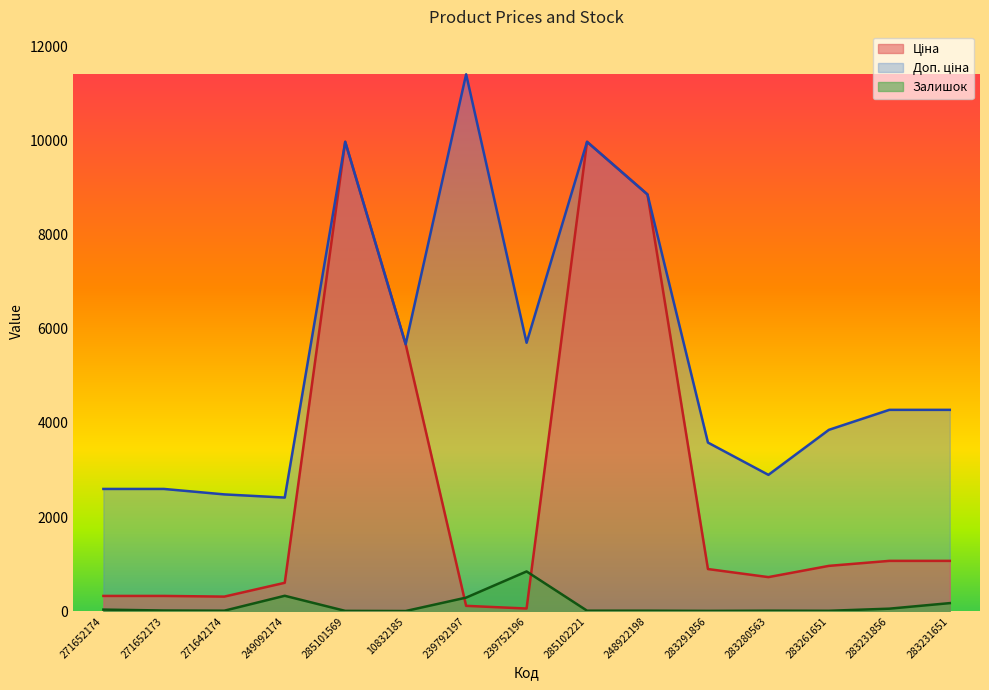

Reading left to right, extract all data points from this chart.

Ціна: 271652174=324.8	271652173=324.8	271642174=310.3	249092174=603.7	285101569=9975.0	10832185=5673.8	239792197=114.1	239752196=57.0	285102221=9975.0	248922198=8856.7	283291856=895.9	283280563=724.5	283261651=963.5	283231856=1069.8	283231651=1069.8
Доп. ціна: 271652174=2598.3	271652173=2598.3	271642174=2482.4	249092174=2414.8	285101569=9975.0	10832185=5673.8	239792197=11410.0	239752196=5705.0	285102221=9975.0	248922198=8856.7	283291856=3583.6	283280563=2897.8	283261651=3854.0	283231856=4279.1	283231651=4279.1
Залишок: 271652174=34.0	271652173=15.0	271642174=11.0	249092174=328.0	285101569=7.0	10832185=4.0	239792197=289.0	239752196=845.0	285102221=11.0	248922198=11.0	283291856=7.0	283280563=11.0	283261651=9.0	283231856=54.0	283231651=172.0